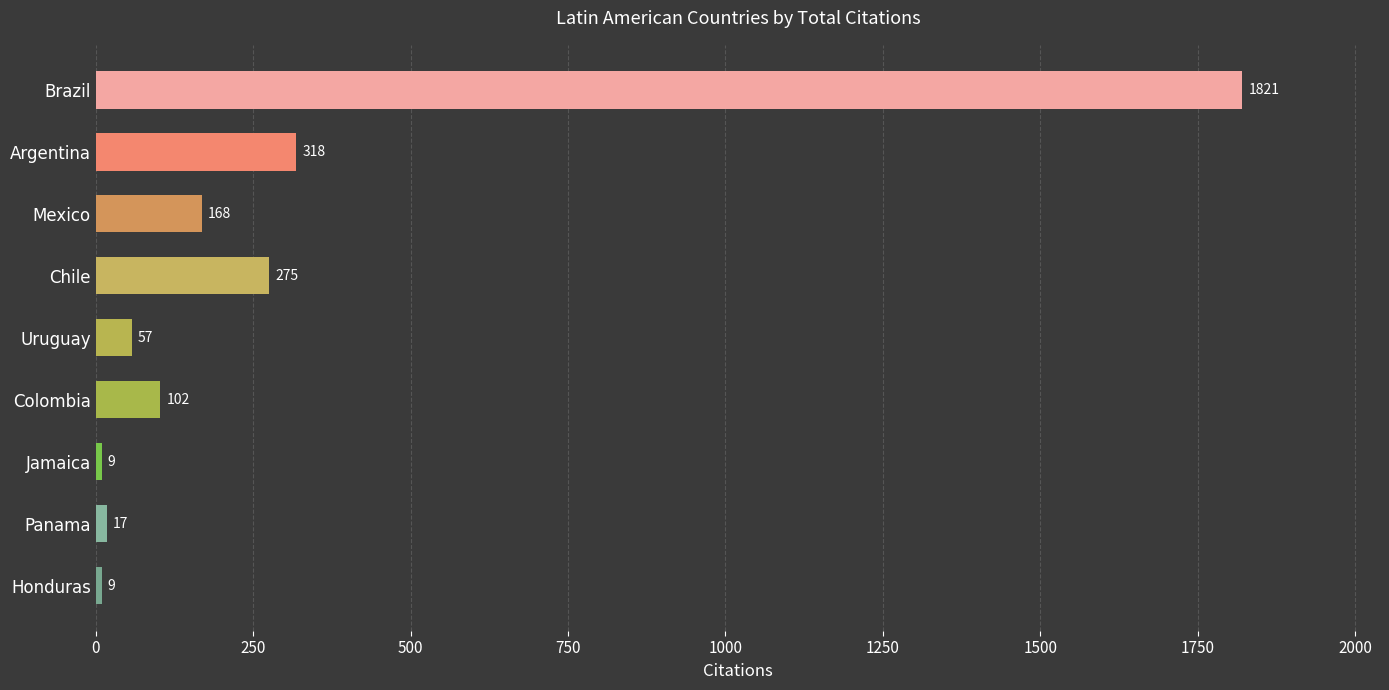

What is the ratio of the value at Jamaica to the value at Panama?

0.5